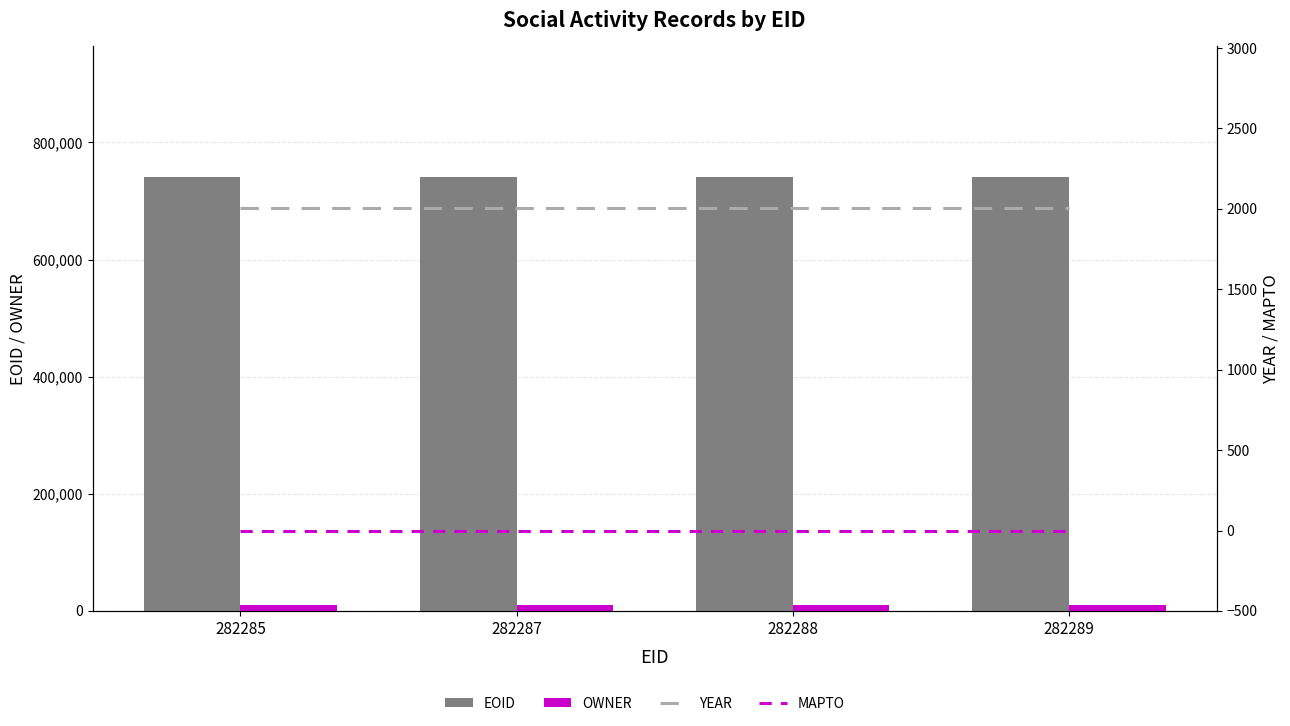

Between 282288 and 282289, which series saw the biggest shift?

EOID